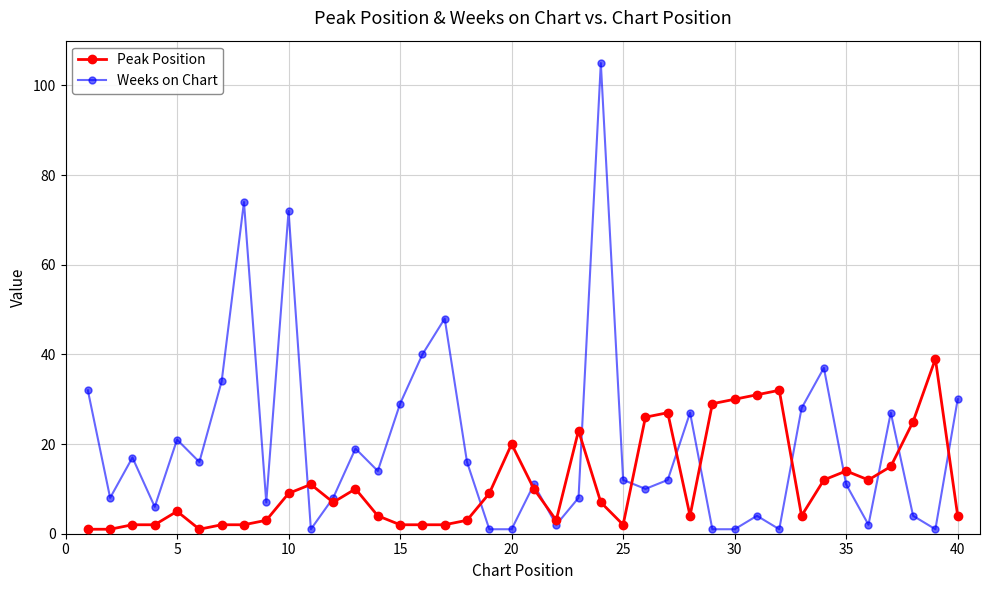

True or false: Peak Position has more than 1 points higher than both neighbors.

True